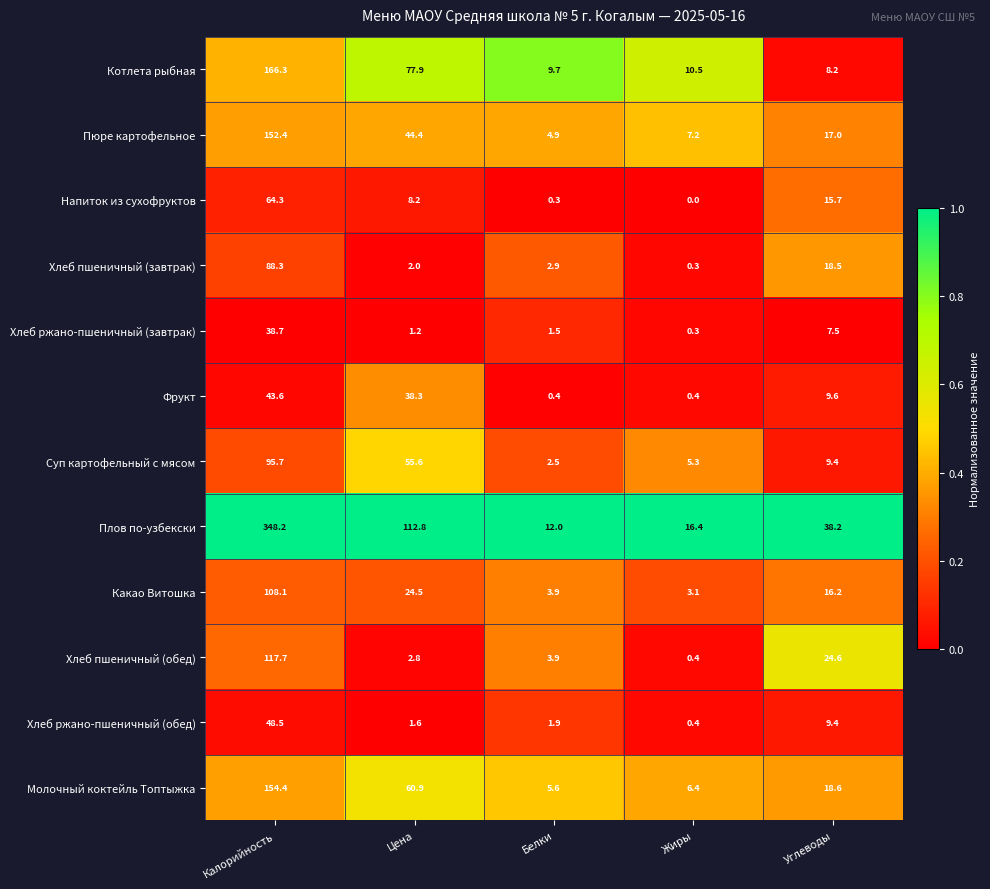

Rank the series by their maximum value, from highest to lowest.

Плов по-узбекски, Котлета рыбная, Молочный коктейль Топтыжка, Пюре картофельное, Хлеб пшеничный (обед), Какао Витошка, Суп картофельный с мясом, Хлеб пшеничный (завтрак), Напиток из сухофруктов, Хлеб ржано-пшеничный (обед), Фрукт, Хлеб ржано-пшеничный (завтрак)